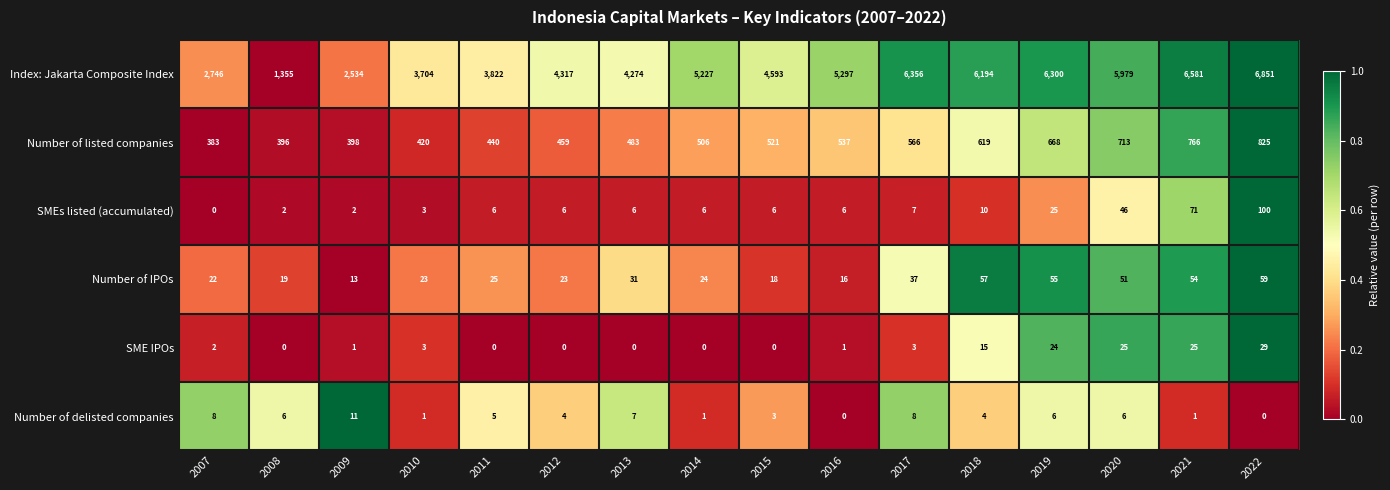

How many series are shown in this chart?

6